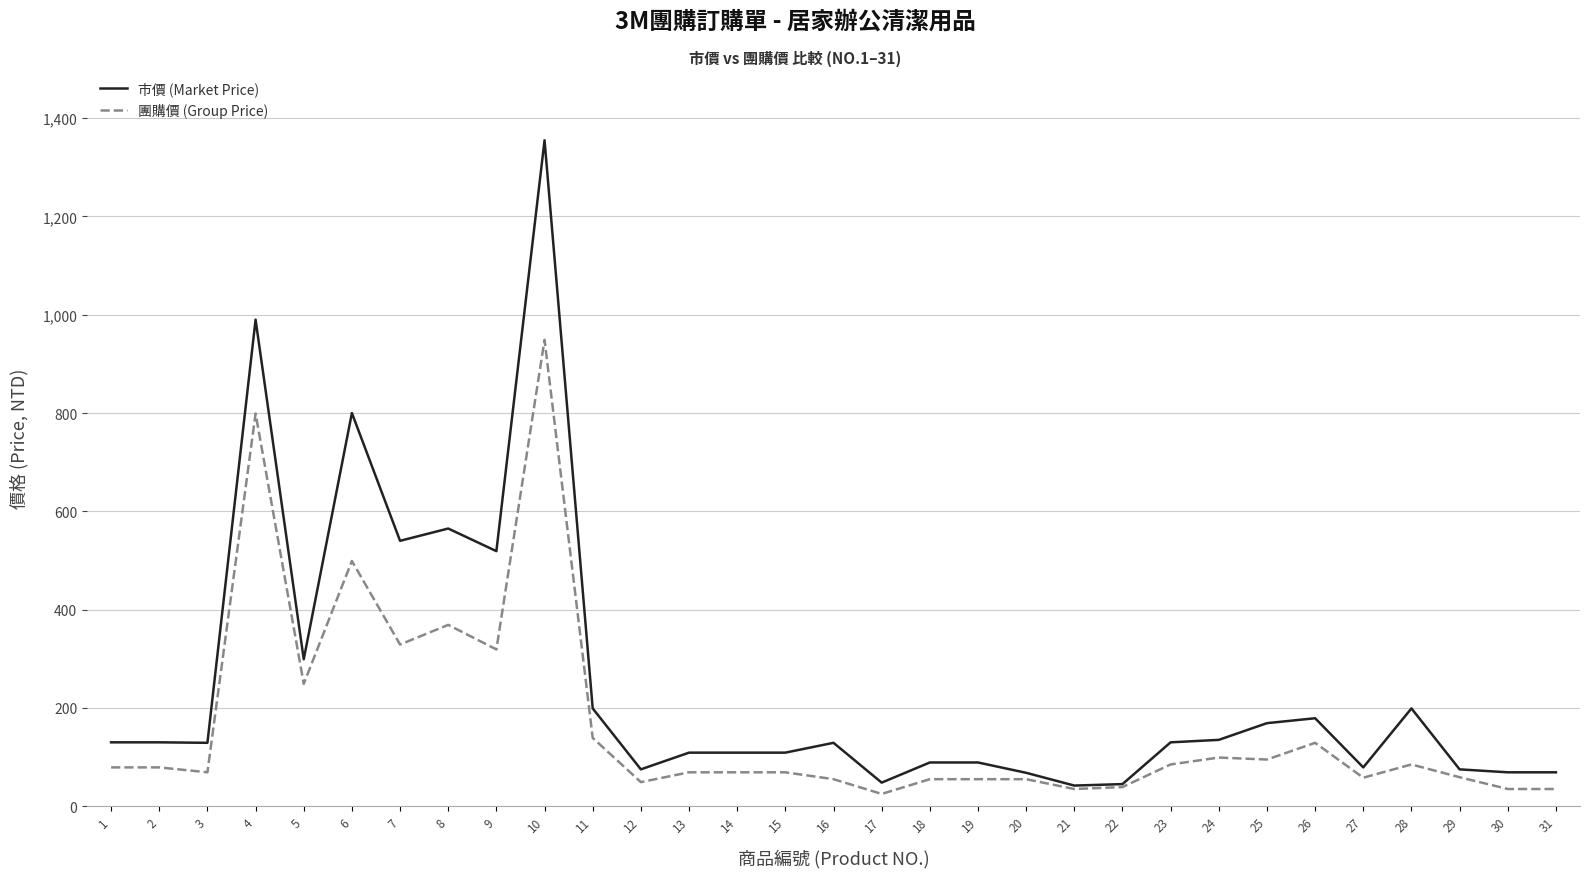

Rank the series by their maximum value, from lowest to highest.

團購價 (Group Price), 市價 (Market Price)